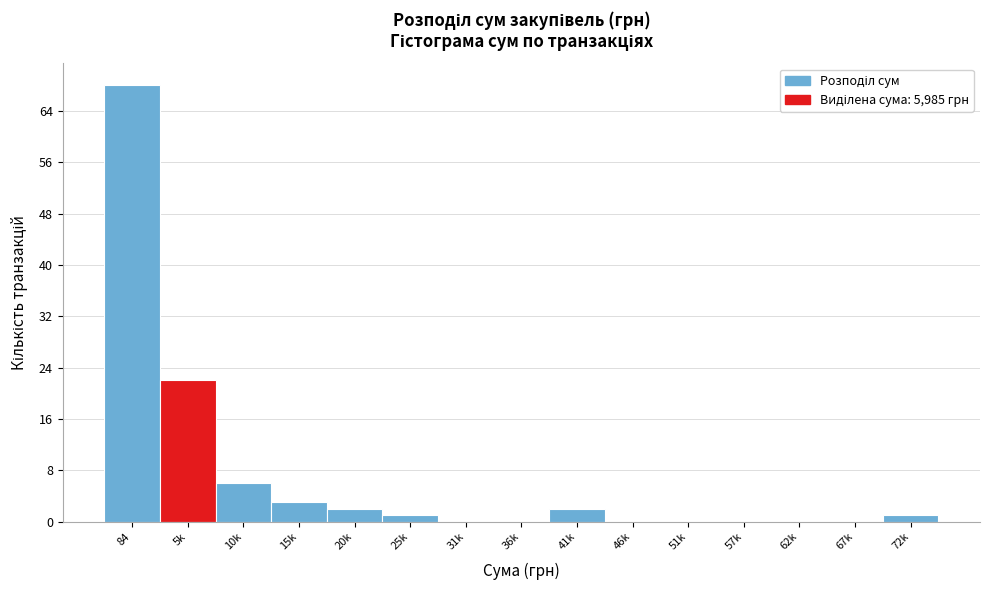

Reading right to left, transcribe all the data shown in this chart.

72k=1	67k=0	62k=0	57k=0	51k=0	46k=0	41k=2	36k=0	31k=0	25k=1	20k=2	15k=3	10k=6	5k=22	84=68